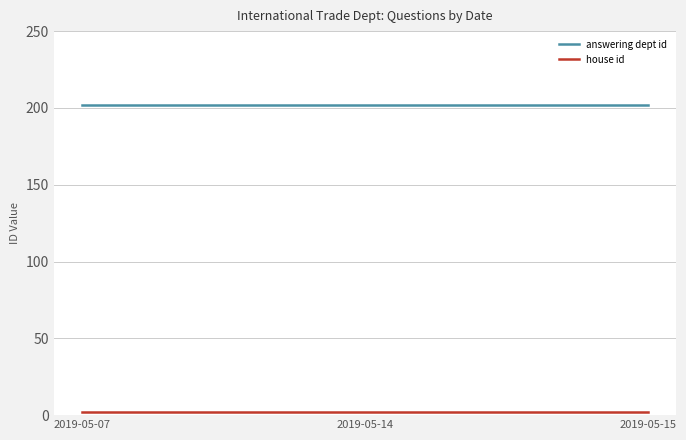

What is the difference between the highest and lowest values at 2019-05-14?

200